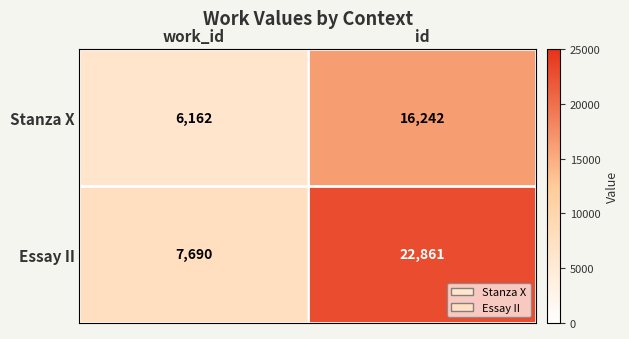

What is the average value of the Essay II series?

15276